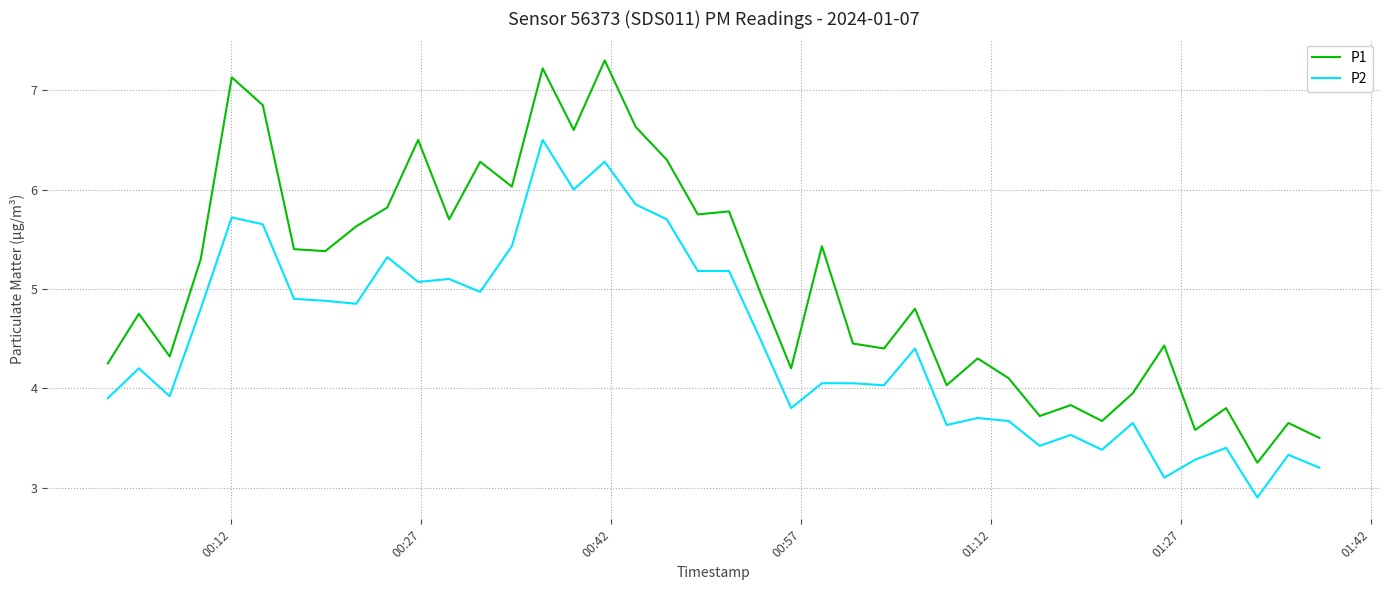

Which series has the widest spread of values?

P1